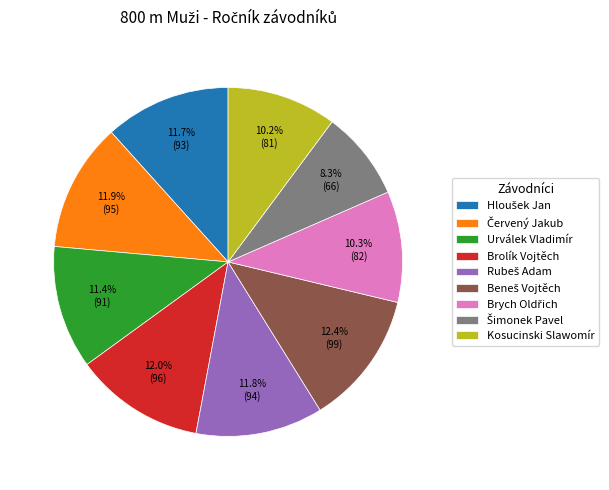

Is there a majority slice in this chart?

No